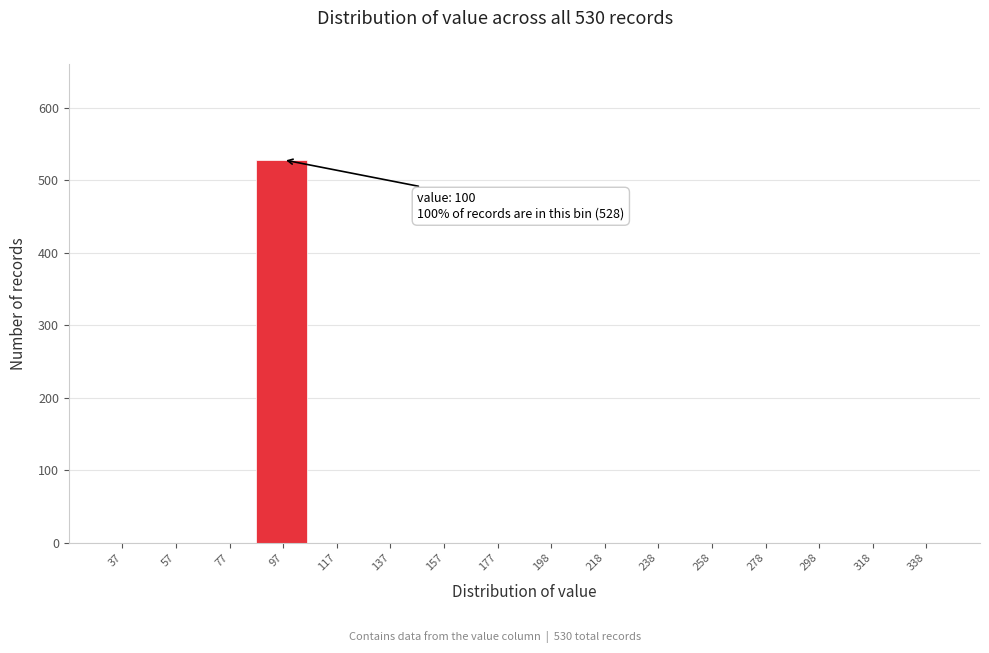

Reading left to right, list all the values displayed in this chart.

37=0	57=0	77=0	97=528	117=0	137=0	157=0	177=0	198=0	218=0	238=0	258=0	278=0	298=0	318=0	338=0